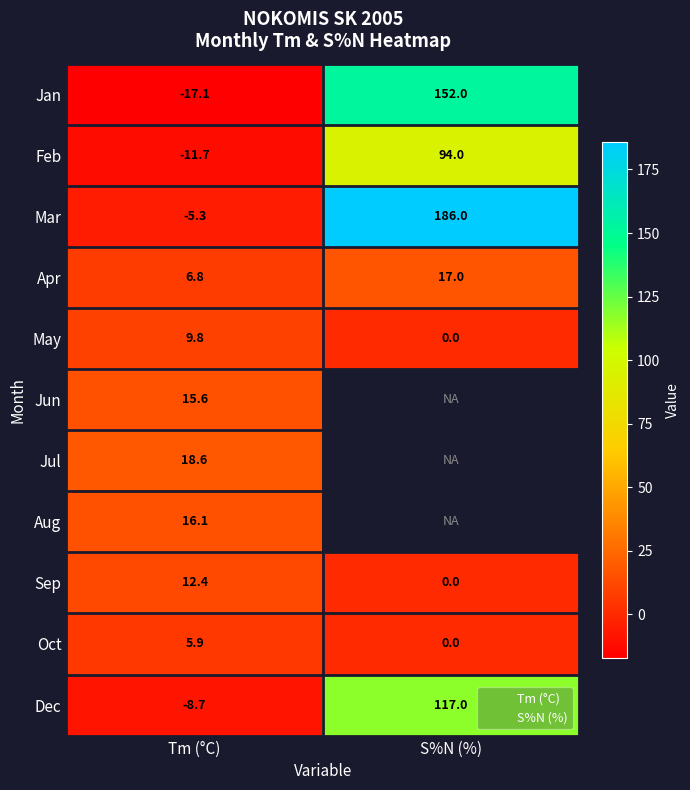

Is it true that Feb equals -2.4 at Tm (°C)?

False